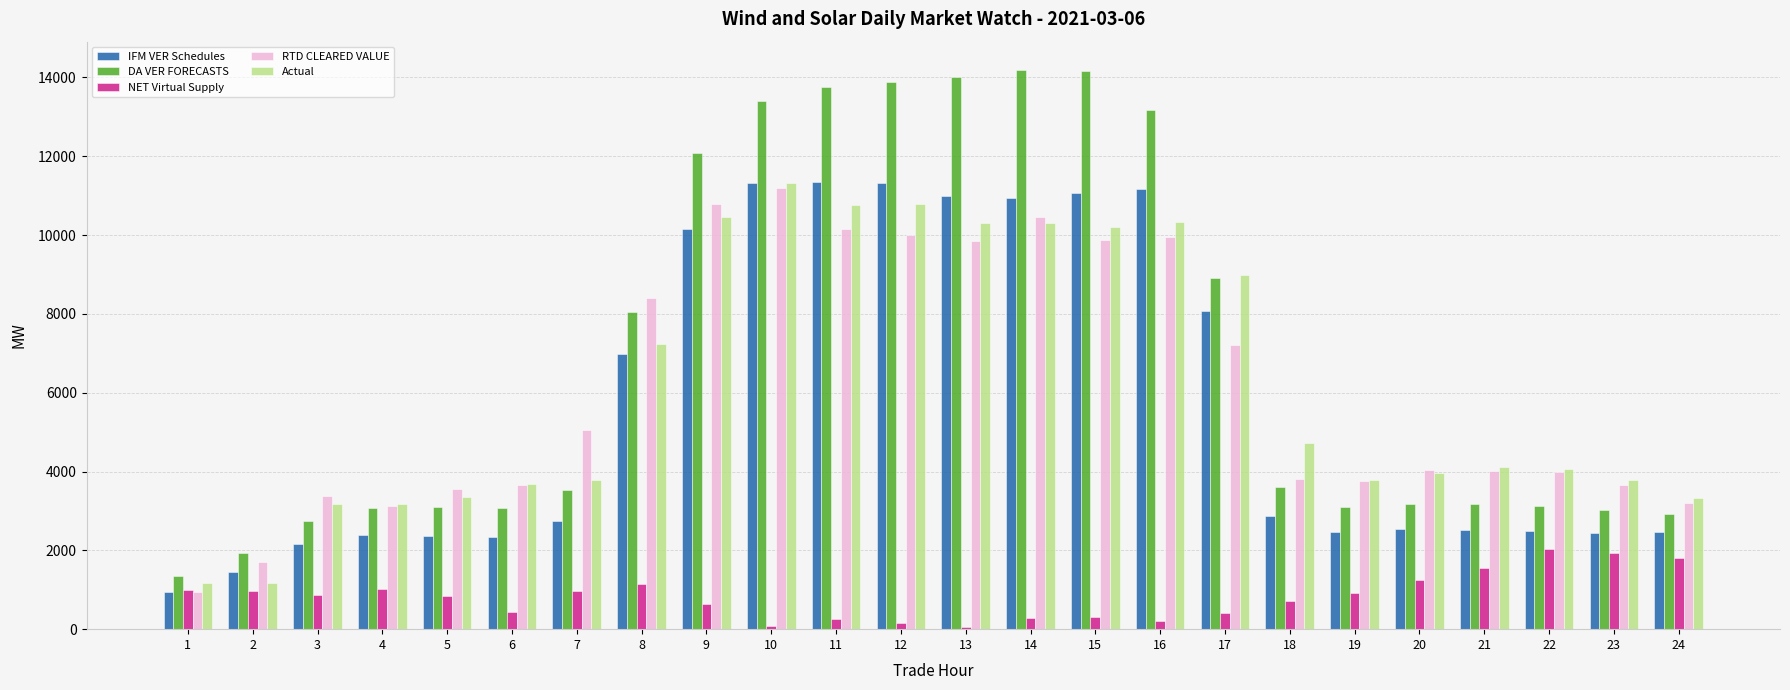

Which series has the largest total across all categories?

DA VER FORECASTS